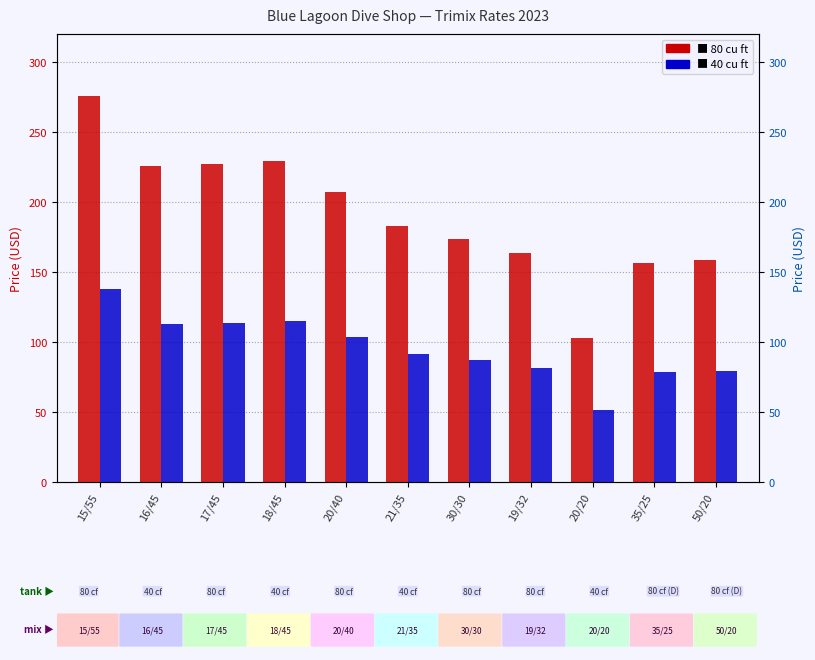

At which label does 40 cu ft reach its peak?

15/55